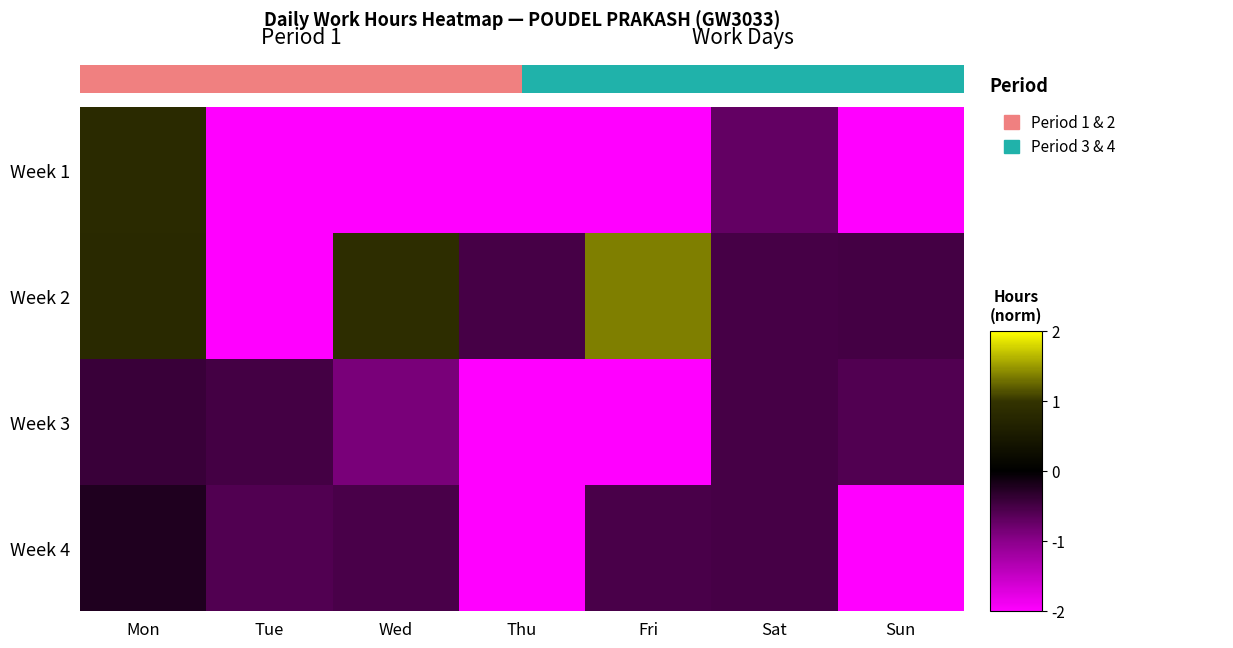

What is the difference between the highest and lowest values at Tue?

1.5